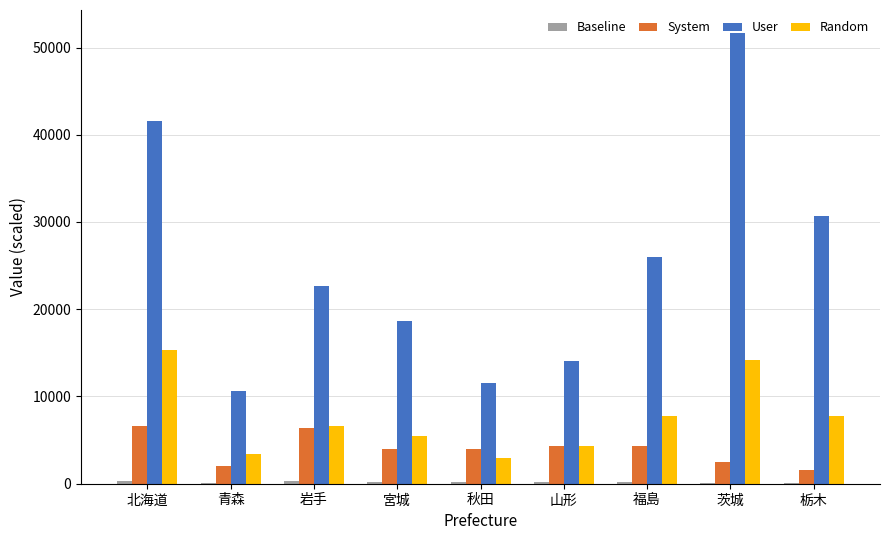

What is the maximum value shown in the chart?

51713.8